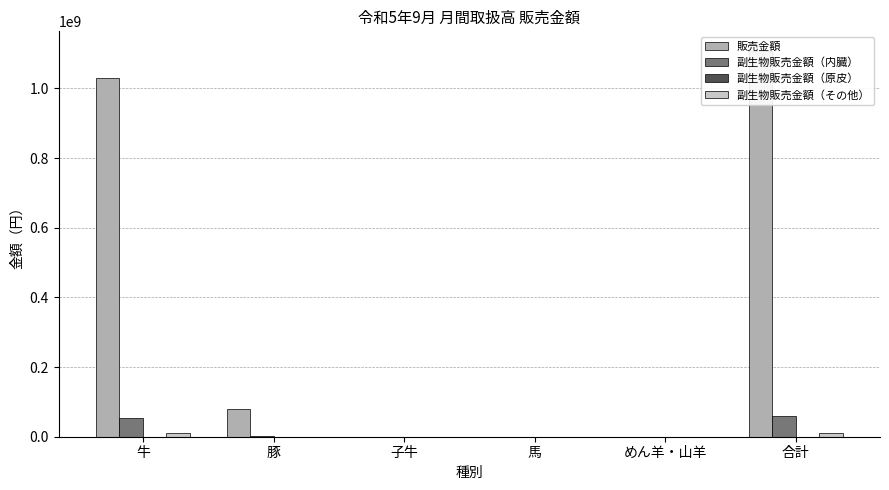

What is the label of the 3rd bar from the left?

子牛